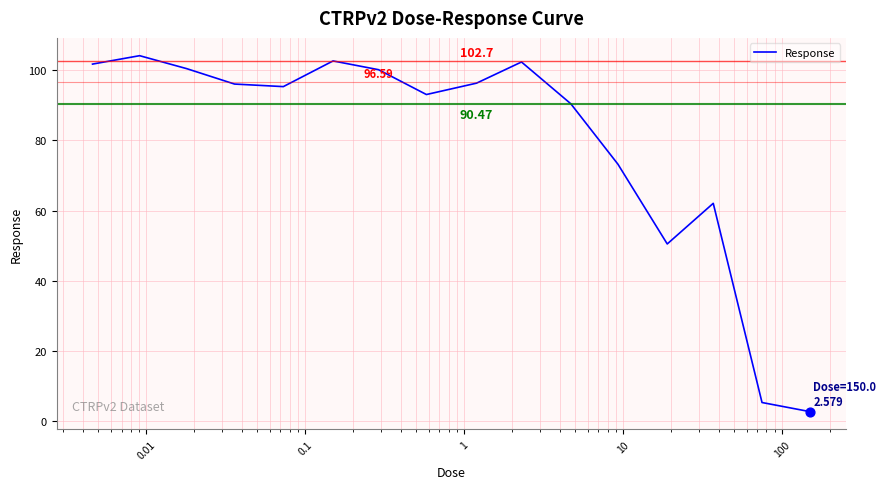

What is the difference between the maximum and minimum values?

101.6